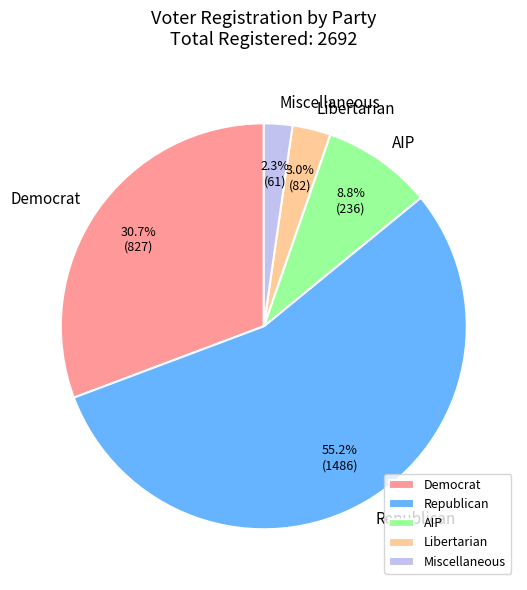

Which slice is the largest?

Republican